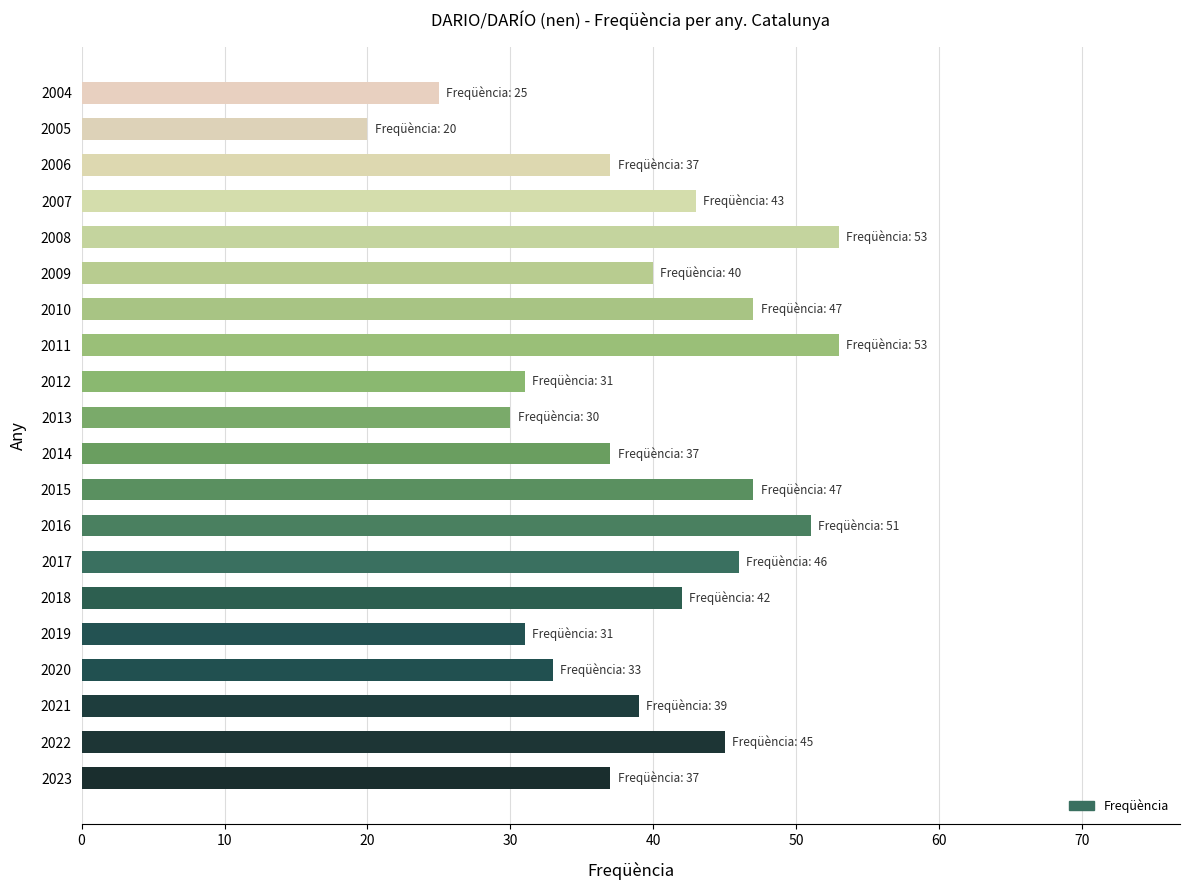

Reading top to bottom, list all the values displayed in this chart.

25	20	37	43	53	40	47	53	31	30	37	47	51	46	42	31	33	39	45	37